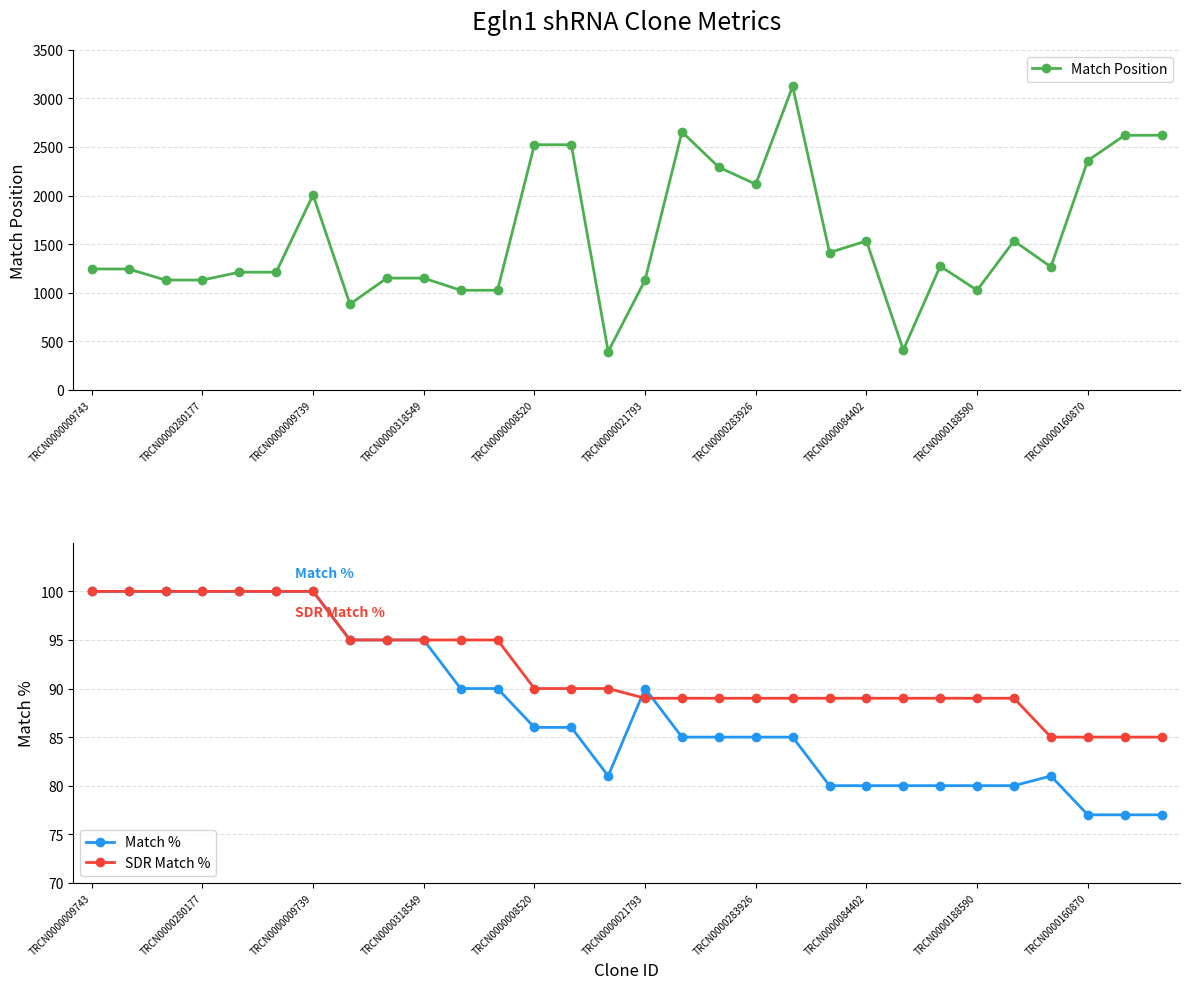

Is it true that Match Position equals 2117 at TRCN0000283926?

True